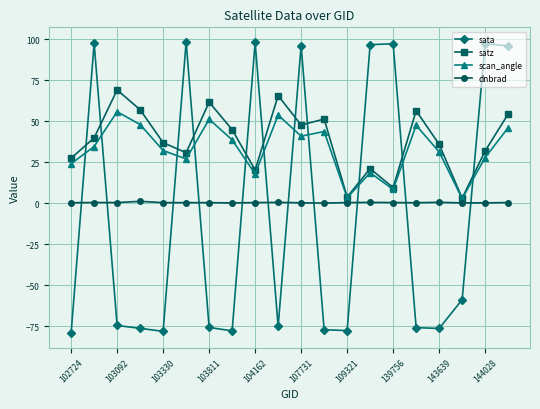

How many intersections are there between satz and sata?

11